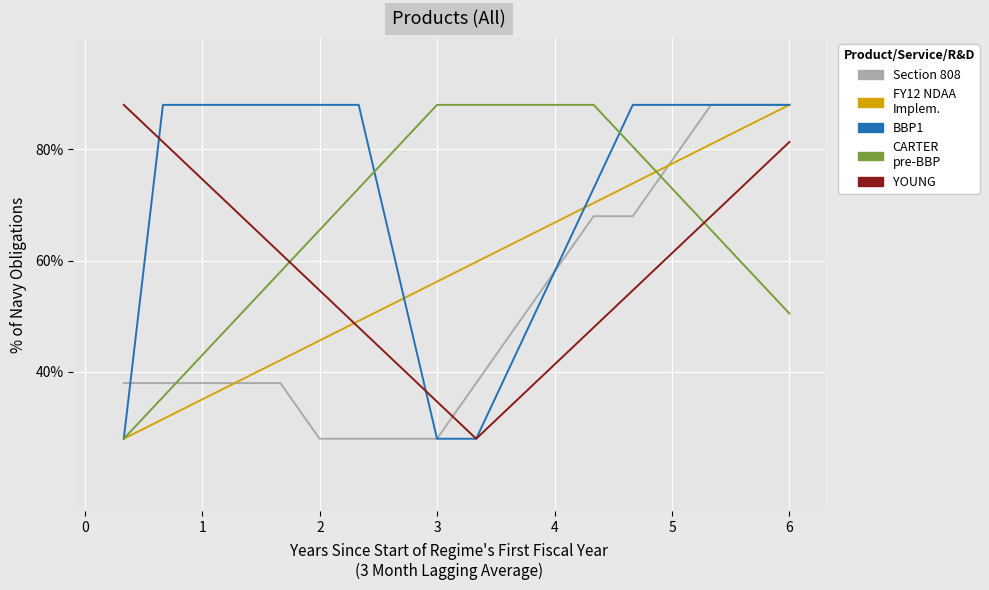

What is the minimum value shown in the chart?

28.0